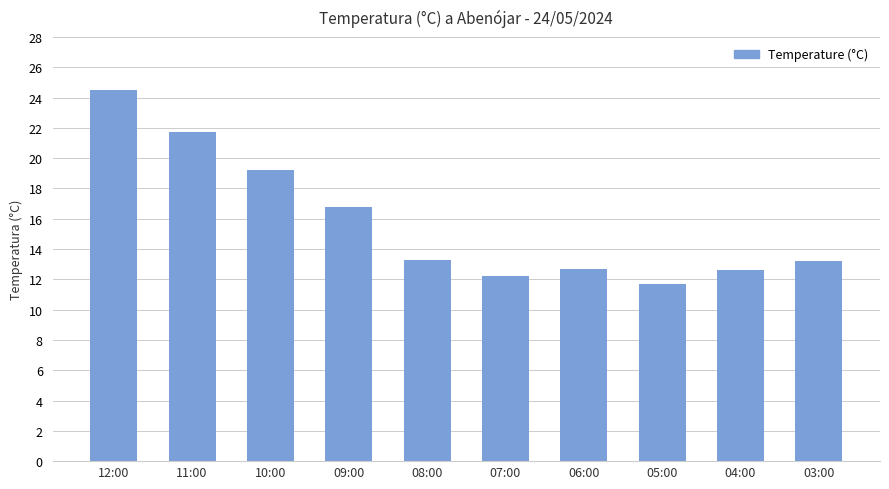

What is the change in value from 12:00 to 04:00?

-11.9